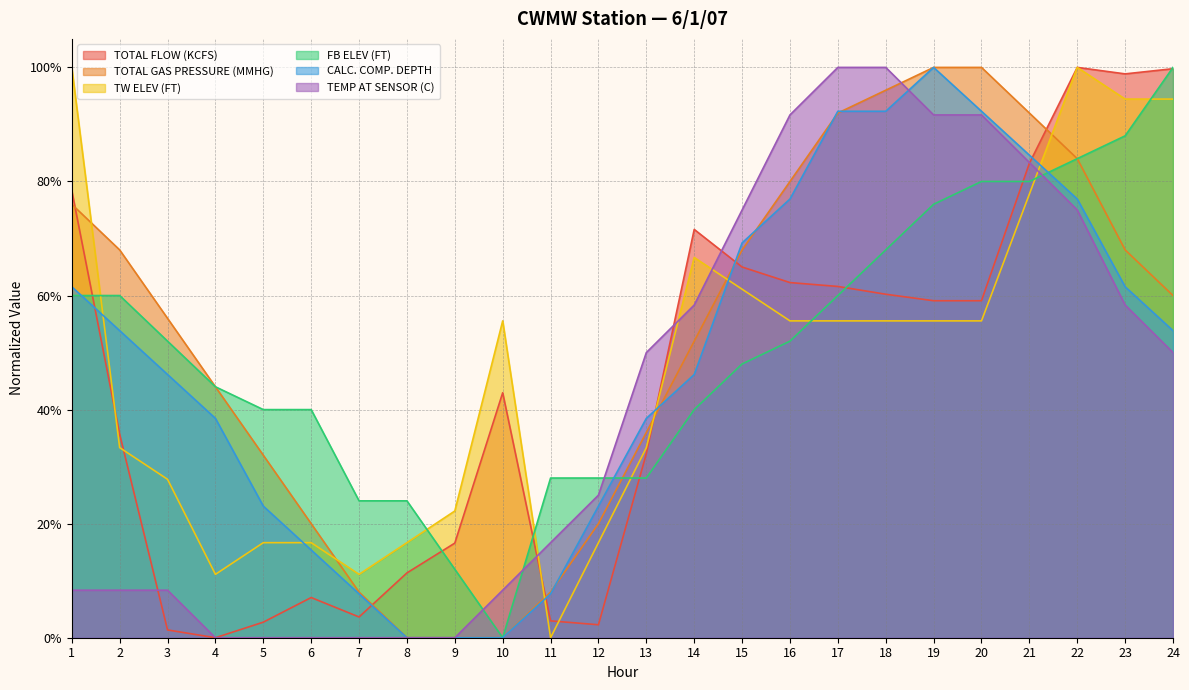

Between 12 and 18, which series saw the biggest shift?

TOTAL GAS PRESSURE (MMHG)